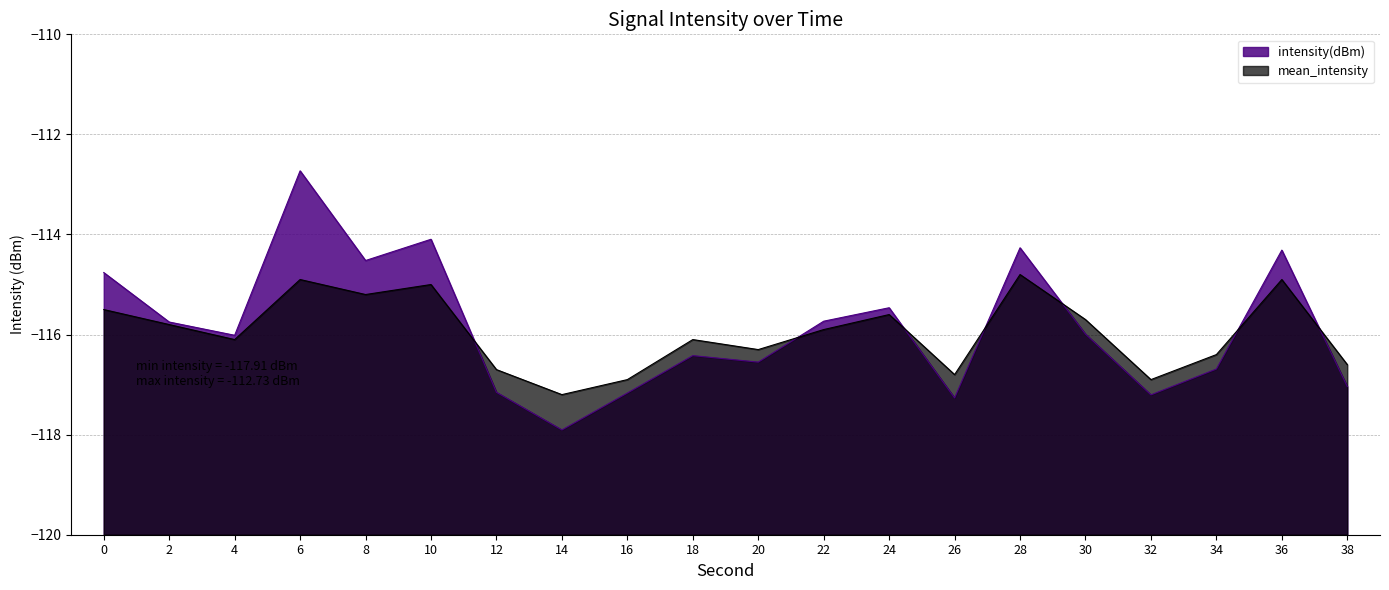

The value of intensity(dBm) at 10 is -114.1. True or false?

True